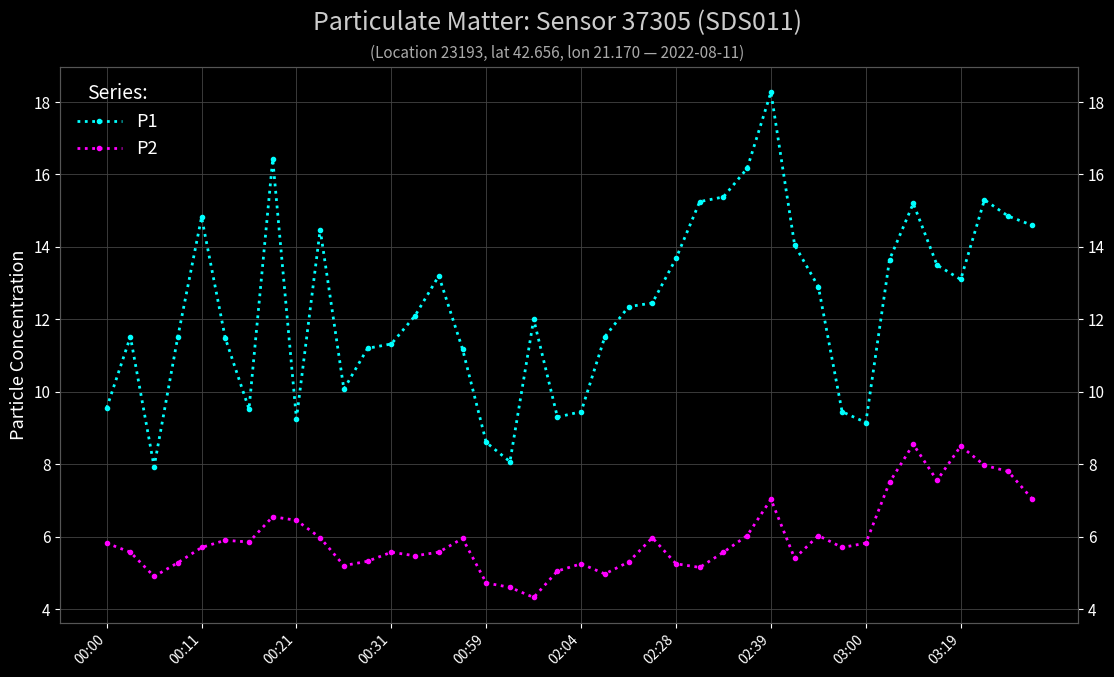

What is the spread (max minus min) of values at 18?

7.7